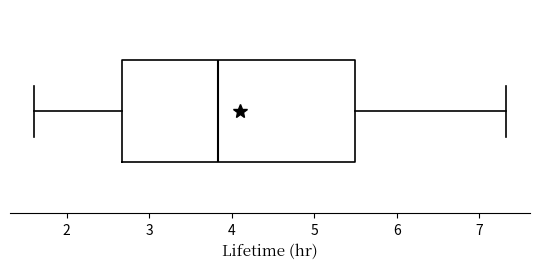

Where is the left edge of the box on the x-axis? The values are not printed on the chart, so give them approximately, as read against the axis.

2.7